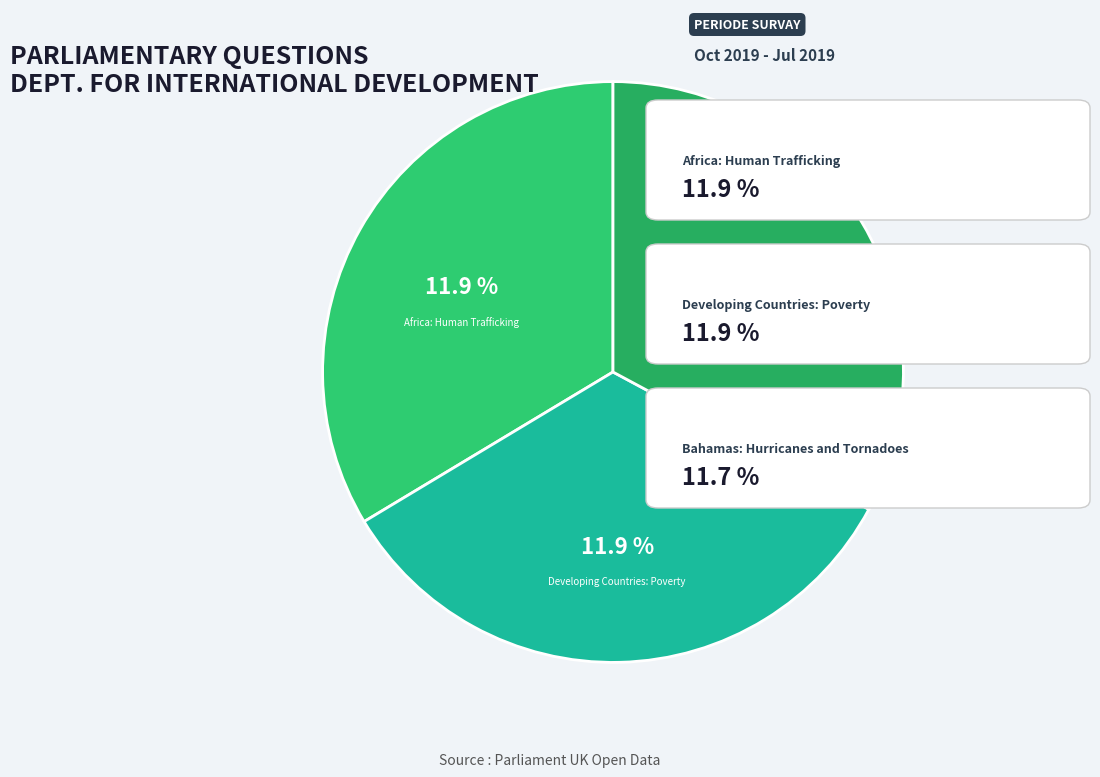

Does Developing Countries: Poverty represent more than half of the total?

No